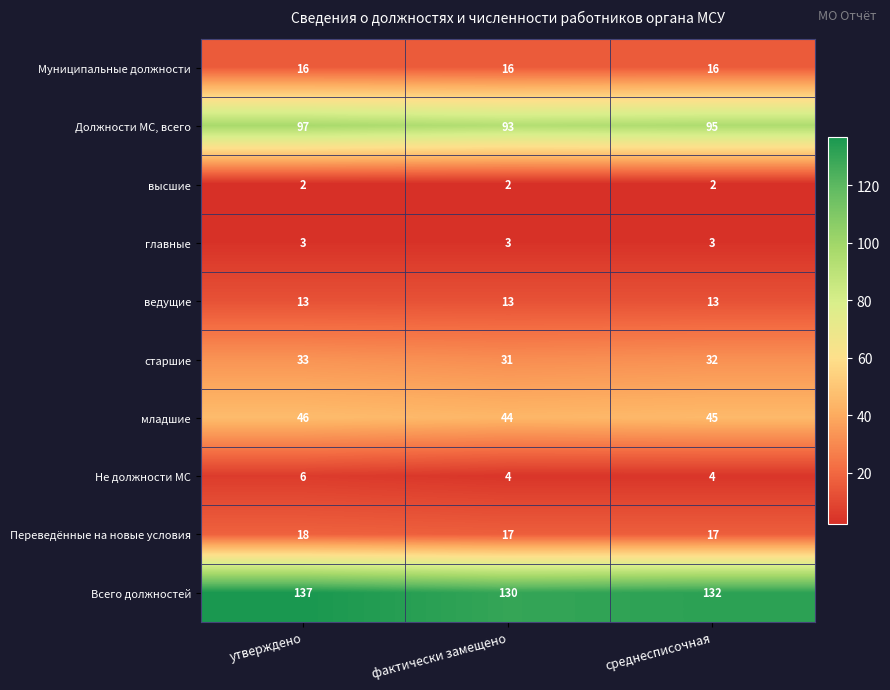

What is the minimum value shown in the chart?

2